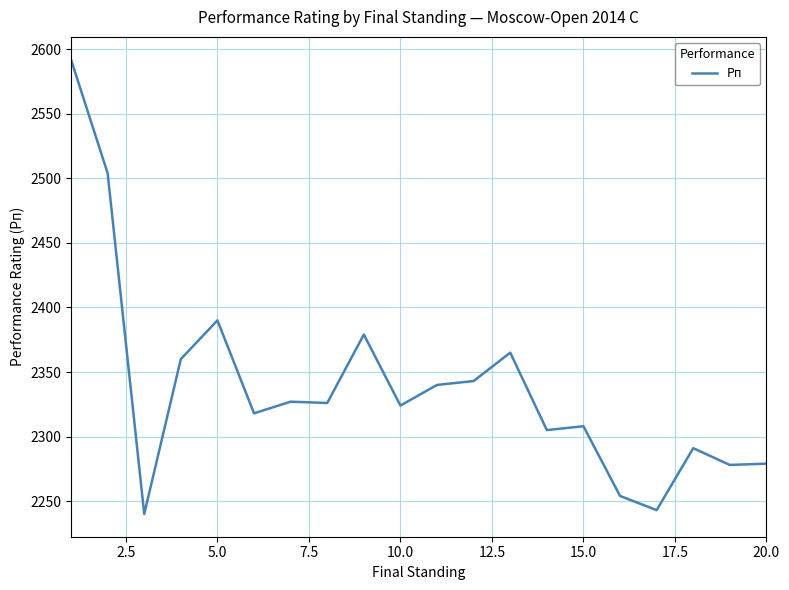

What is the difference between the second highest and second lowest values?

261